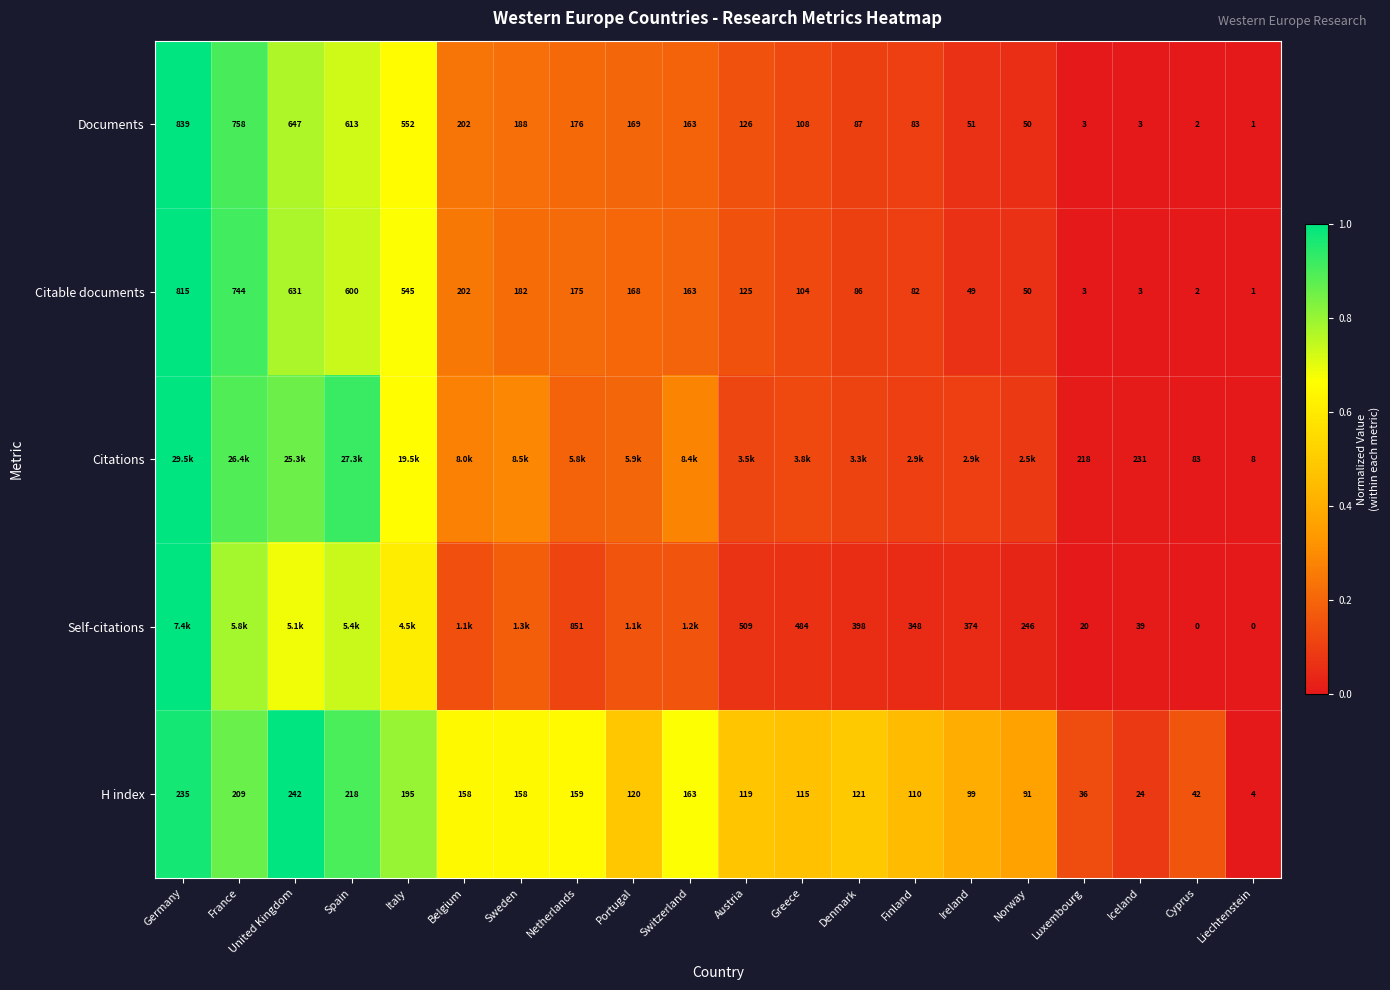

Which category has the lowest value in the Documents series?

Liechtenstein